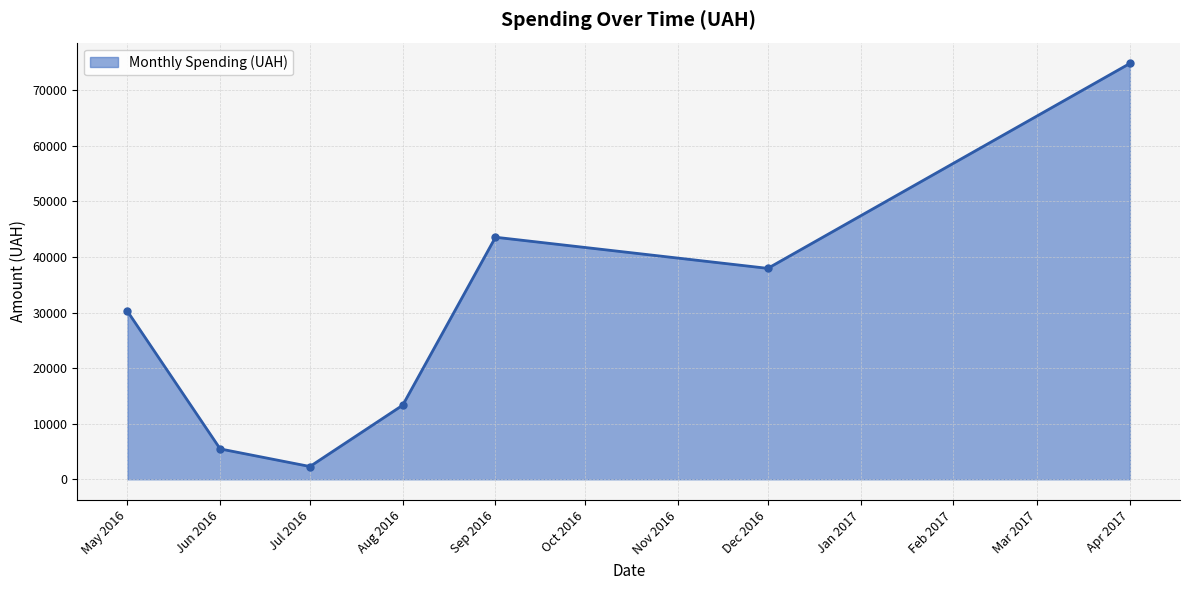

Which has a higher value, Aug 2016 or May 2016?

May 2016